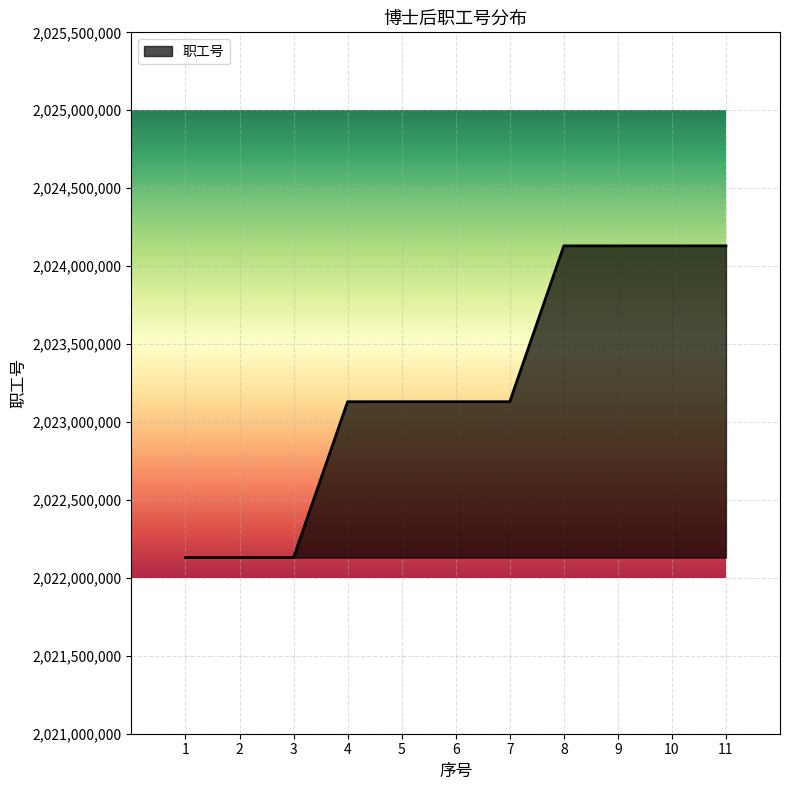

What is the difference between the values at 8 and 3?

2000014